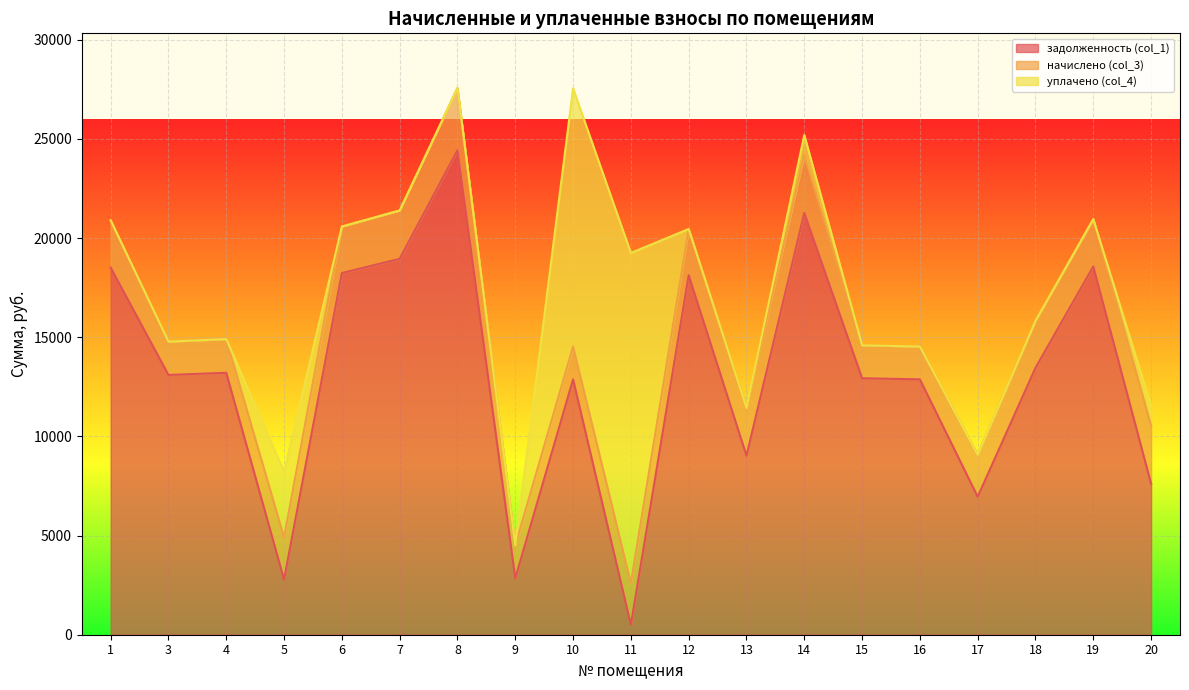

Rank the series by their maximum value, from highest to lowest.

задолженность (col_1), уплачено (col_4), начислено (col_3)